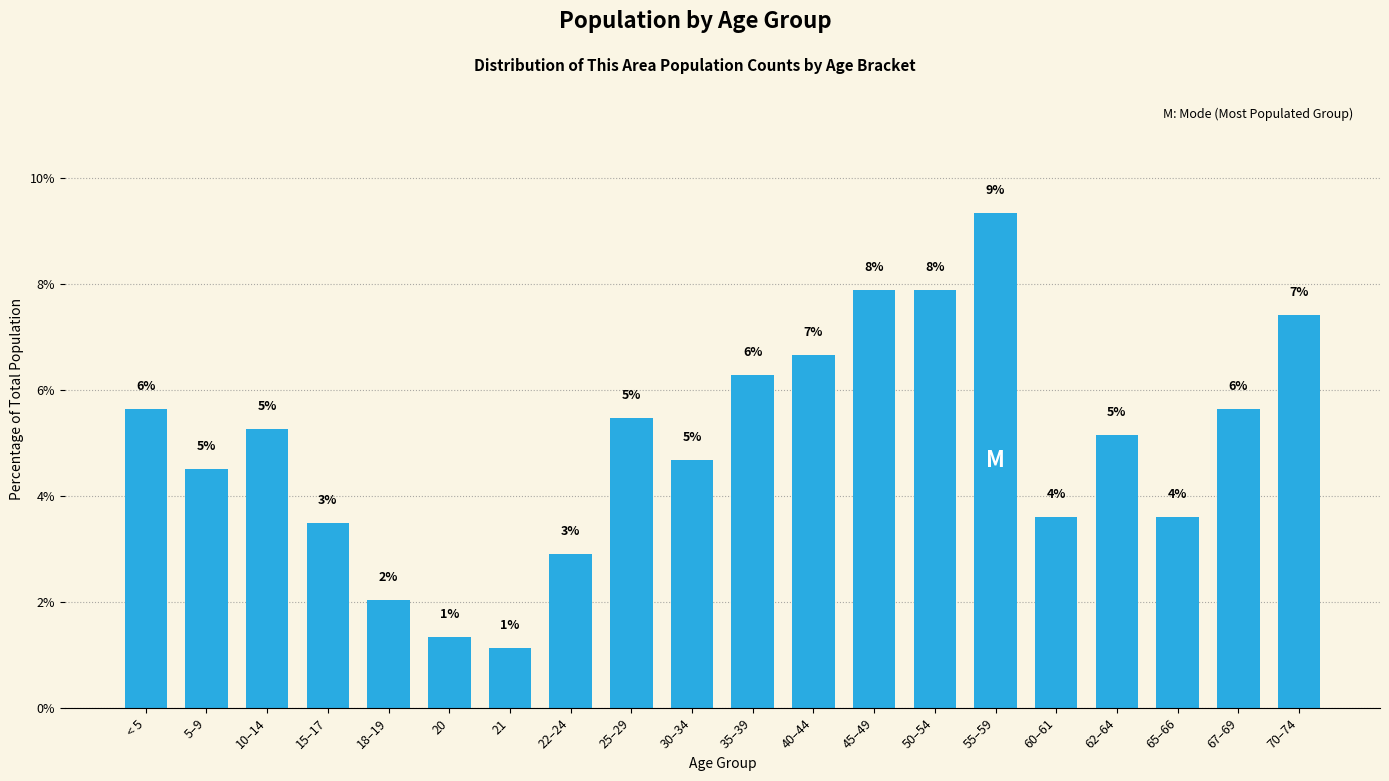

Does the chart contain any negative values?

No